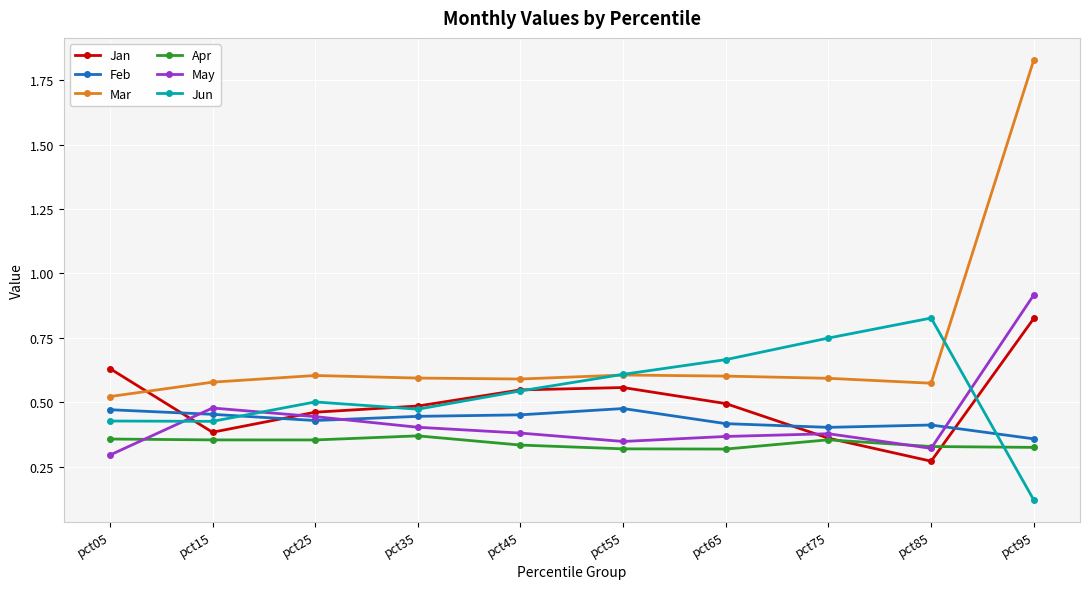

Which series has the largest total across all categories?

Mar